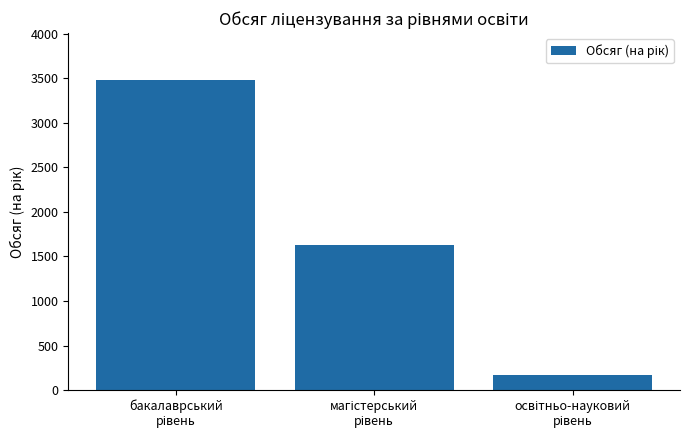

Reading left to right, transcribe all the data shown in this chart.

3484	1632	165